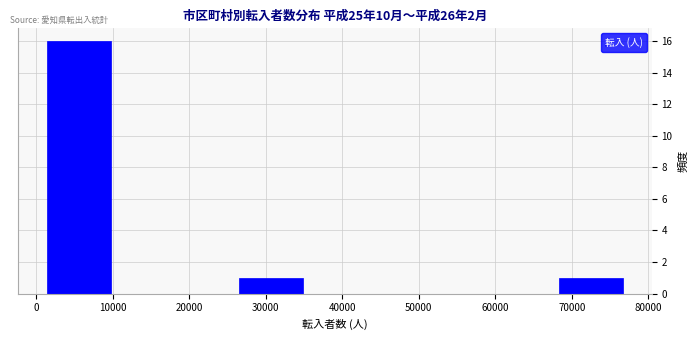

Reading left to right, transcribe this chart: for each bar, give the range it covers on the x-axis and its height. Neither the bar edges nor the heights are printed on the chart, so give them approximately, as read against the axes.

1000 to 10000: 16
10000 to 18000: 0
18000 to 26000: 0
26000 to 35000: 1
35000 to 43000: 0
43000 to 52000: 0
52000 to 60000: 0
60000 to 68000: 0
68000 to 77000: 1